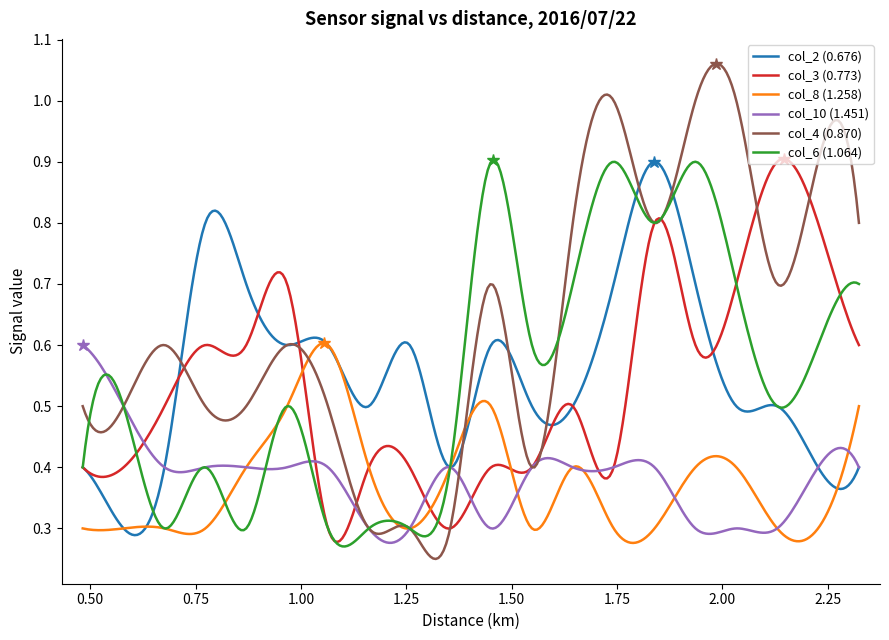

Which series has the largest range (max minus min)?

col_4 (0.870)